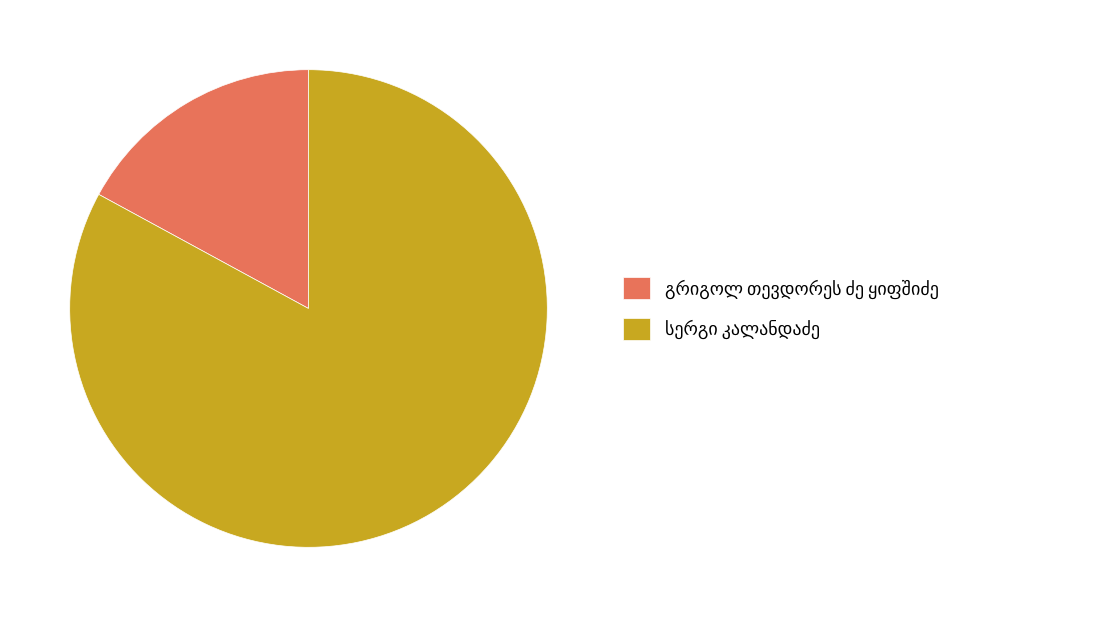

How many slices are in this pie chart?

2